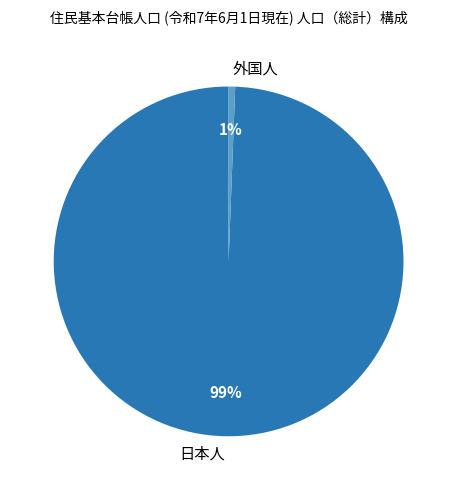

Which has a higher value, 日本人 or 外国人?

日本人